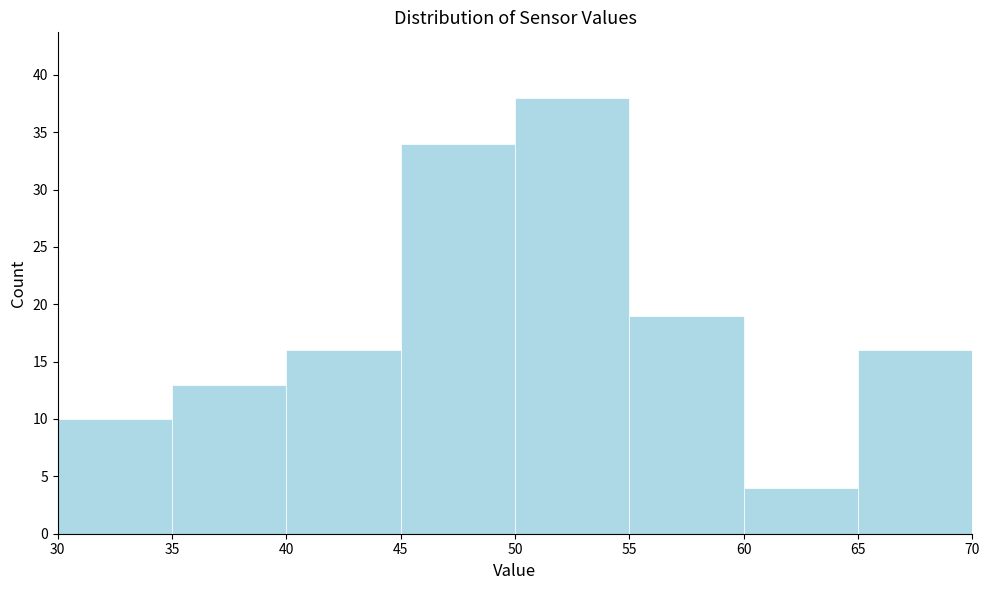

Reading left to right, transcribe this chart: for each bar, give the range it covers on the x-axis and its height. The values are not printed on the chart, so give them approximately, as read against the axis.

30 to 35: 10
35 to 40: 13
40 to 45: 16
45 to 50: 34
50 to 55: 38
55 to 60: 19
60 to 65: 4
65 to 70: 16